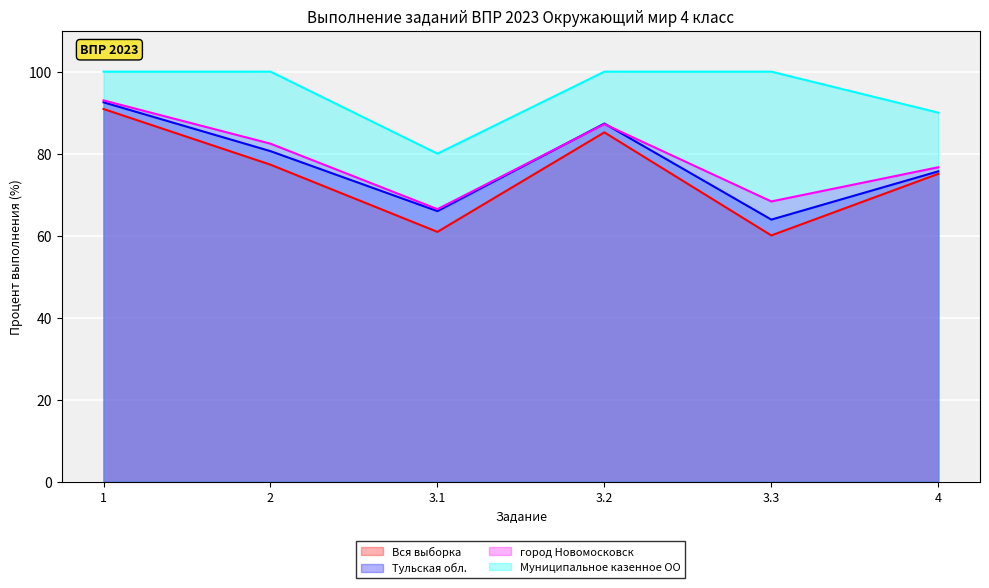

The value of Муниципальное казенное ОО at 1 is 137.9. True or false?

False